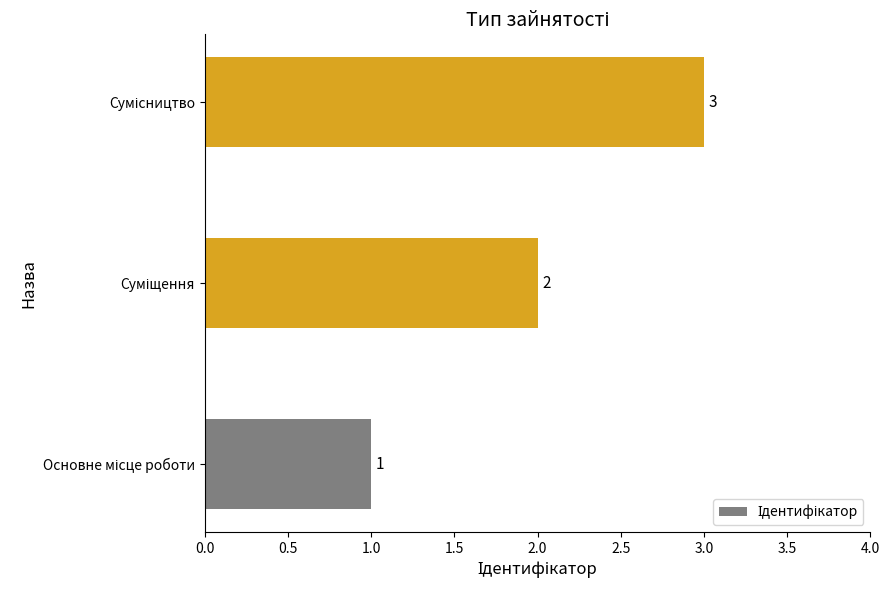

What is the maximum value shown in the chart?

3